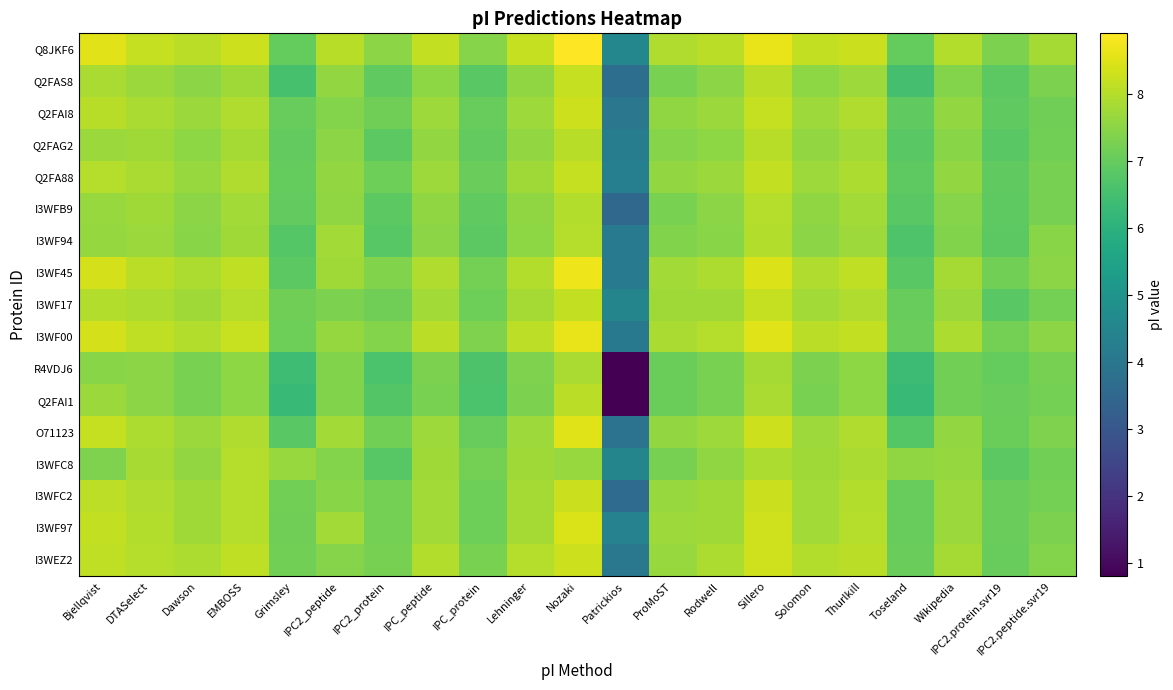

How many series are shown in this chart?

17